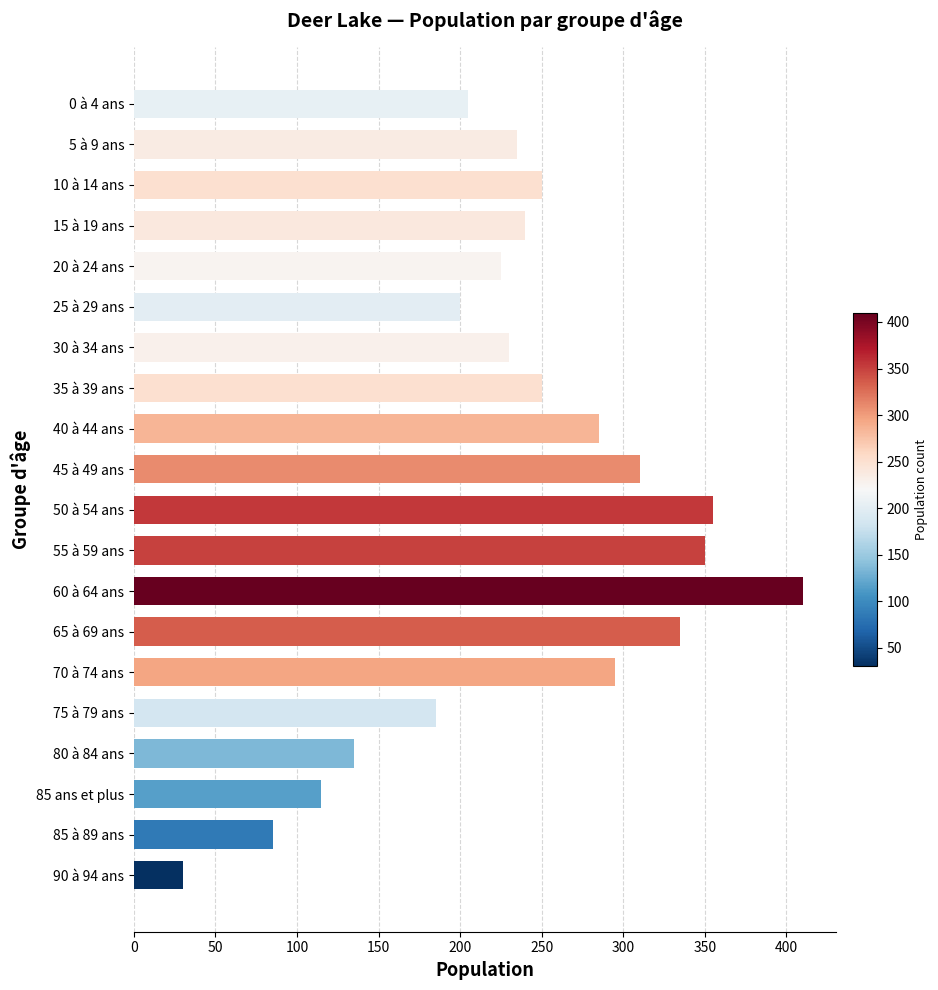

What is the difference between the maximum and minimum values?

380